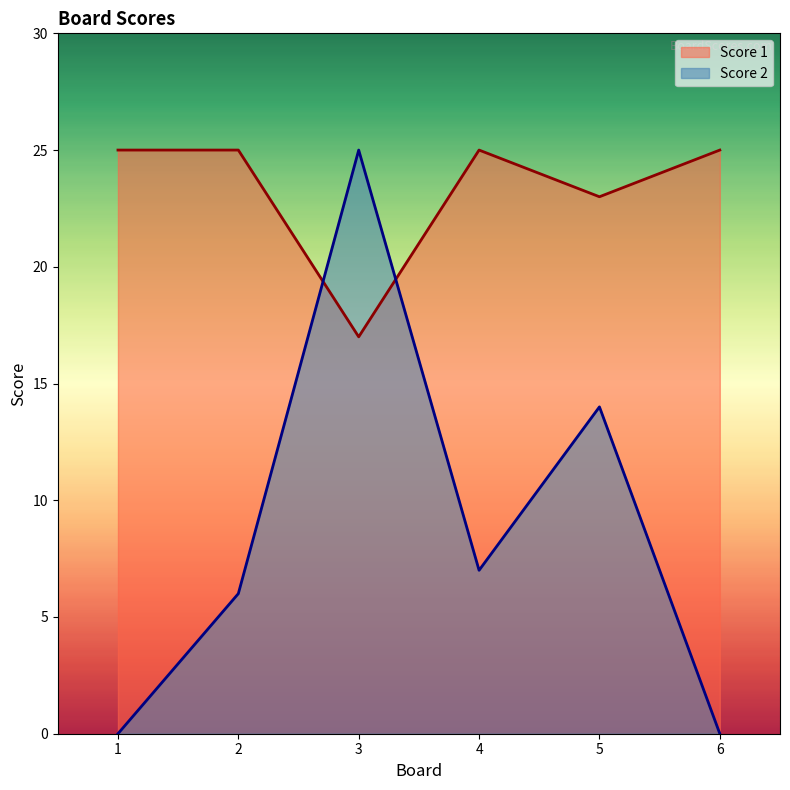

What is the total value across all series at 4?

32